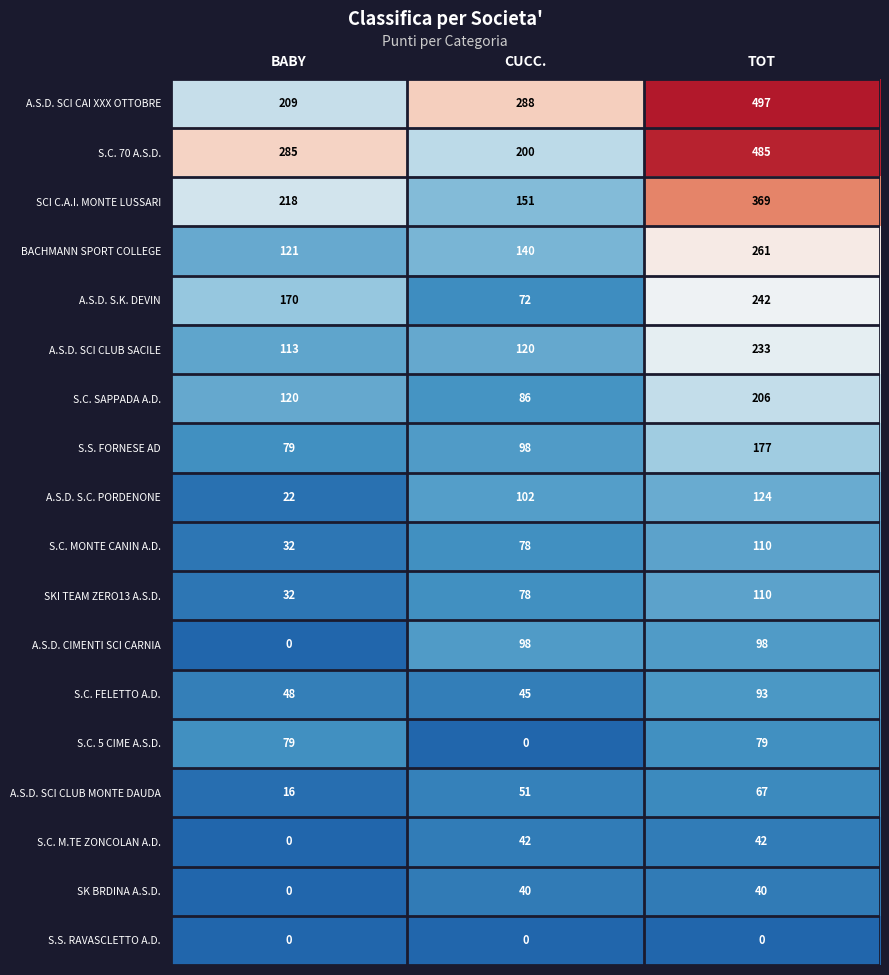

What is the total value across all series at CUCC.?

1689